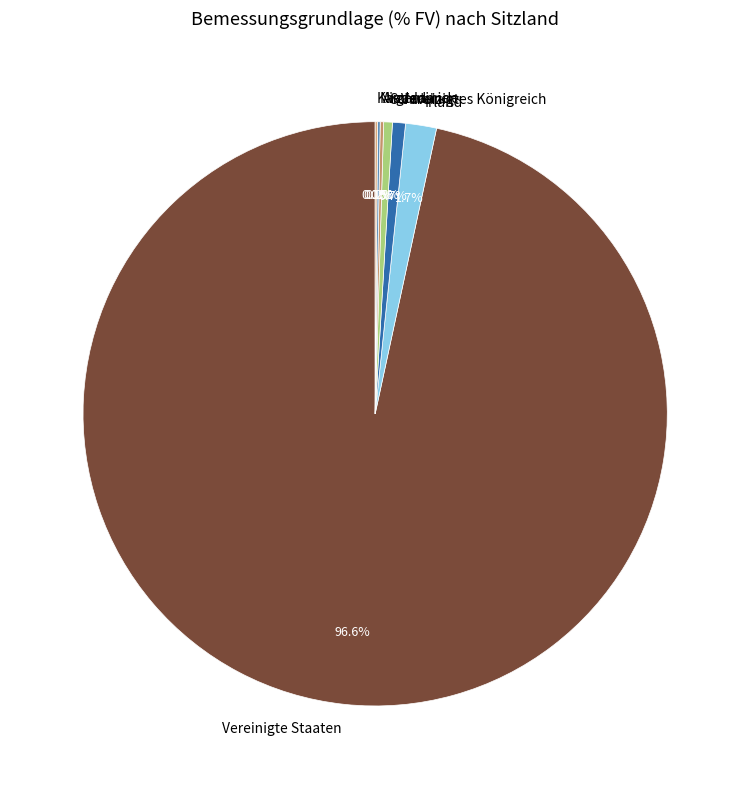

How much of the chart is everything except Schweiz?

99.5%